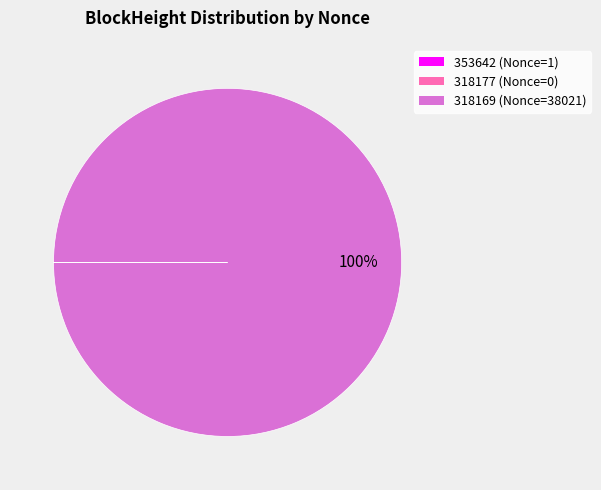

Does any single category account for the majority?

Yes